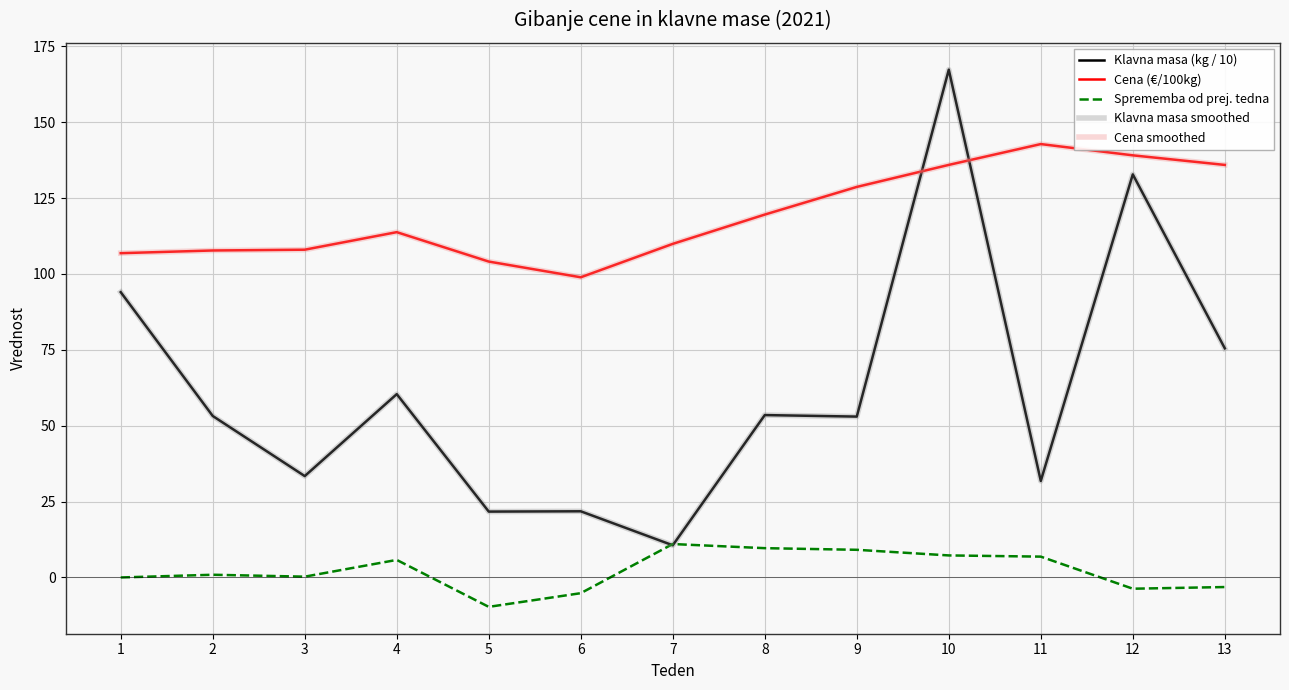

Does the chart have visible grid lines?

Yes